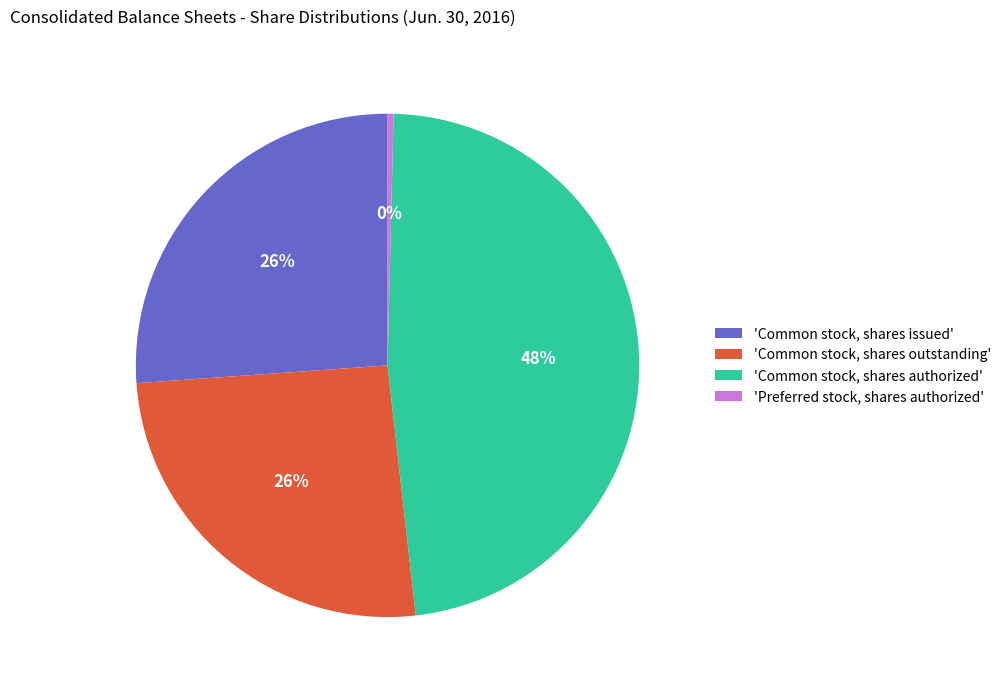

Is it true that 'Common stock, shares outstanding' is 26% of the pie?

True